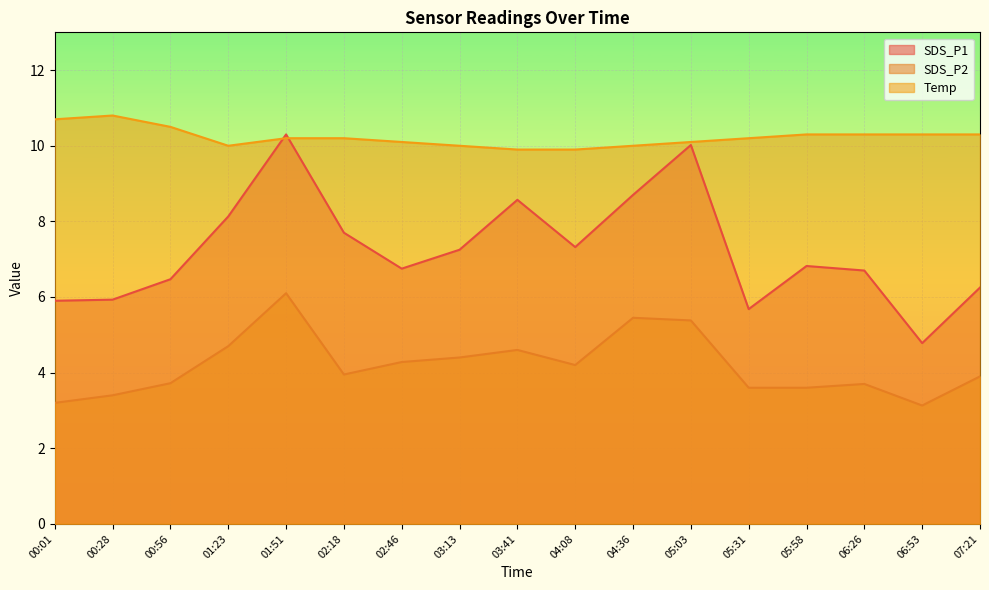

Which category has the highest value across all series?

00:28